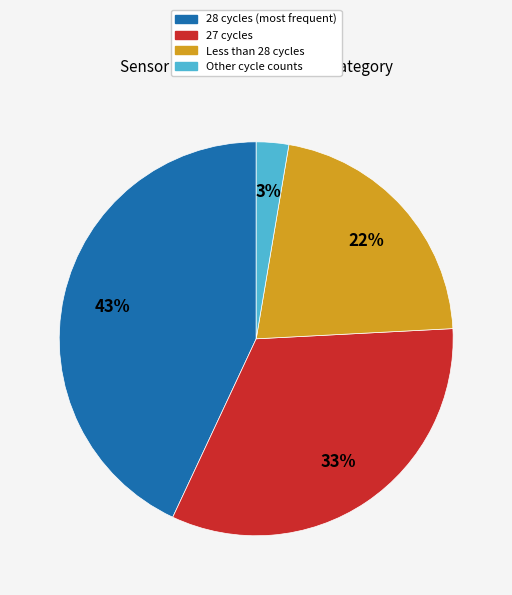

Is there a majority slice in this chart?

No